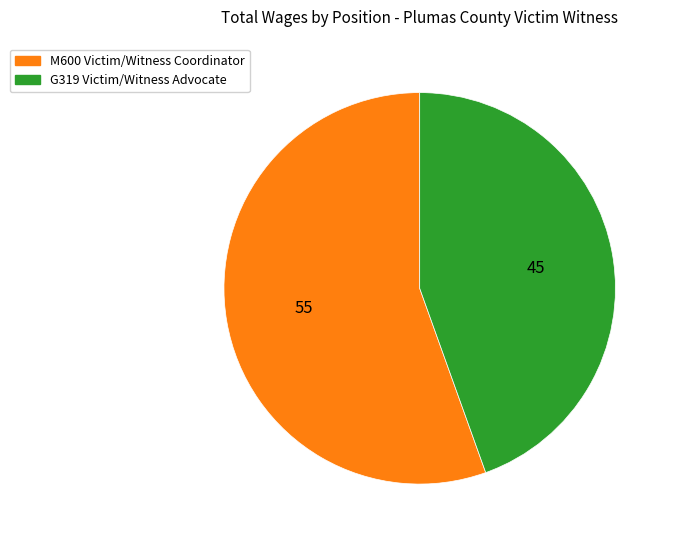

Is the sum of G319 Victim/Witness Advocate and M600 Victim/Witness Coordinator greater than half?

Yes